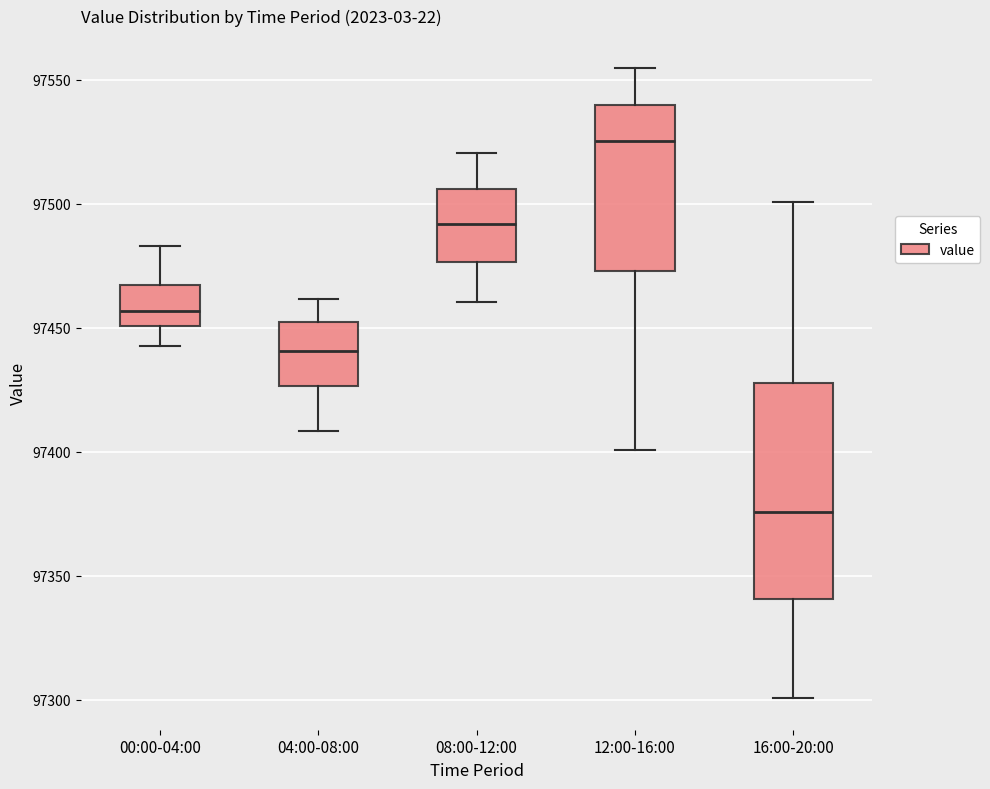

Which box has the lowest median line?

16:00-20:00